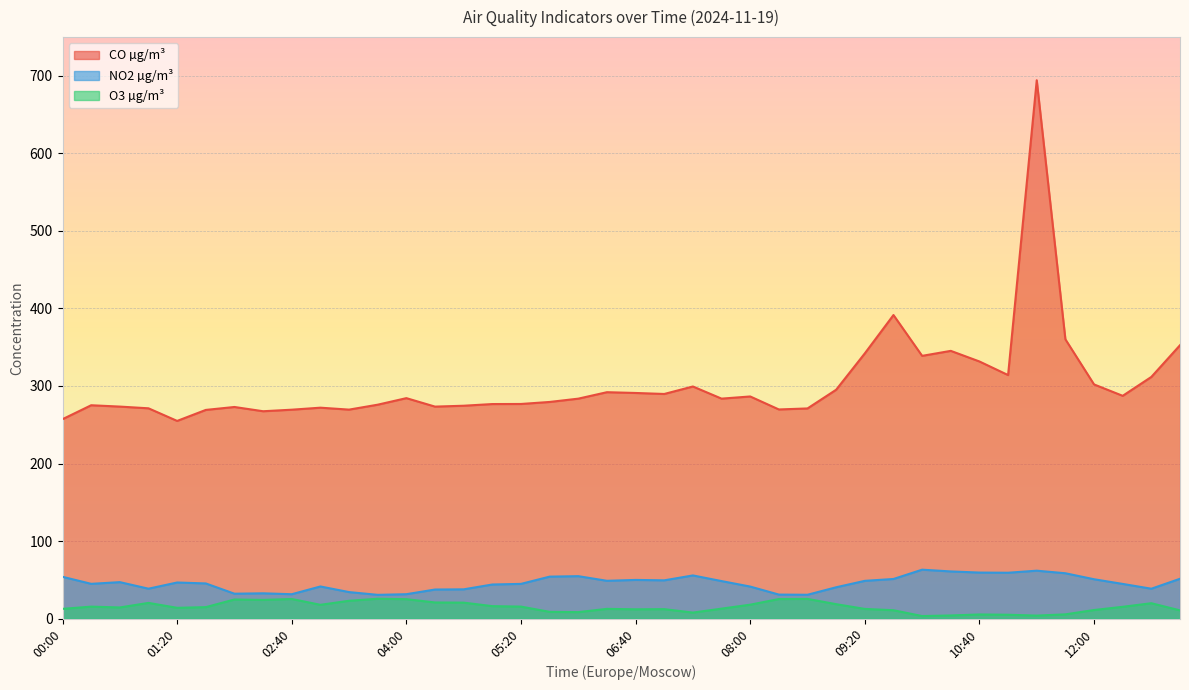

What is the value of the NO2 µg/m³ point at the 12th from the left?

30.6